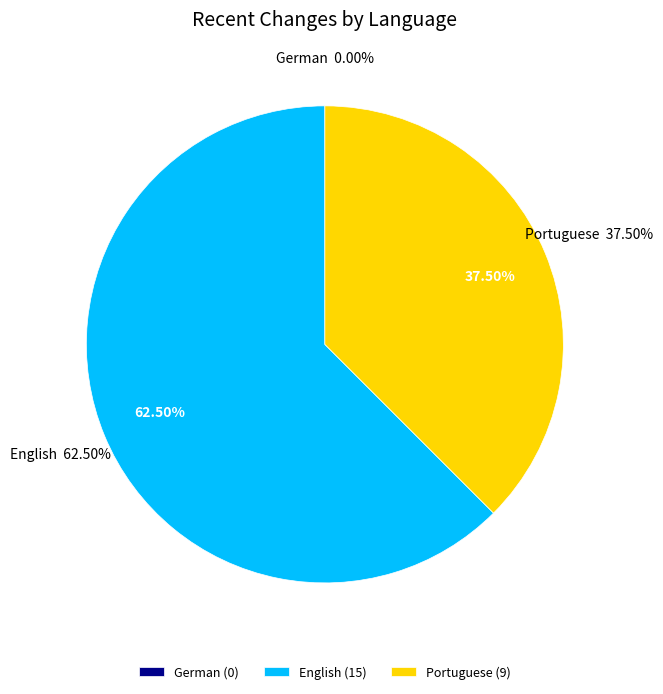

To the nearest percent, what is the difference between the largest and smallest slice percentages?

62%